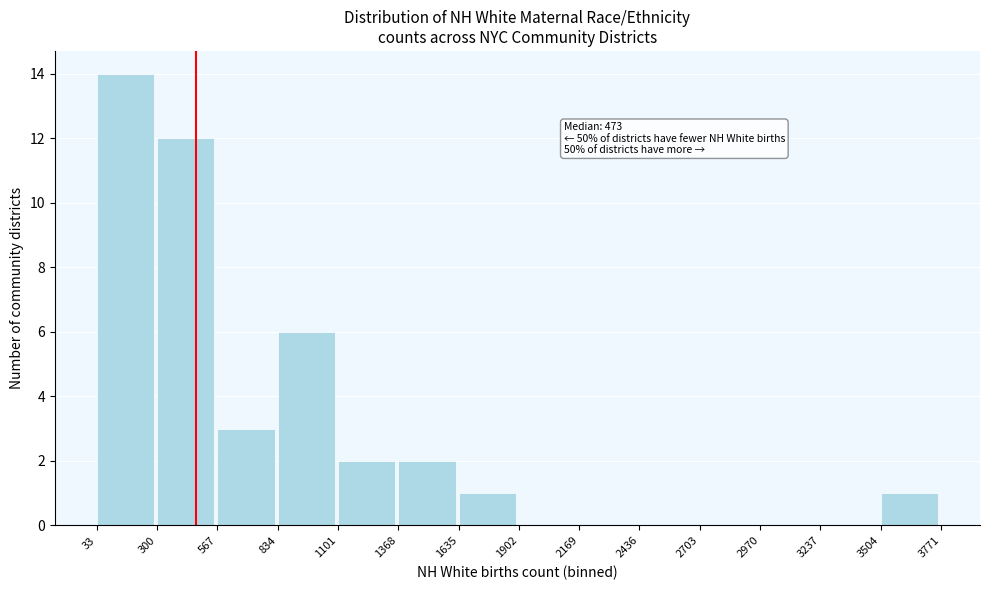

Which range on the x-axis has the tallest bar?

33 to 300